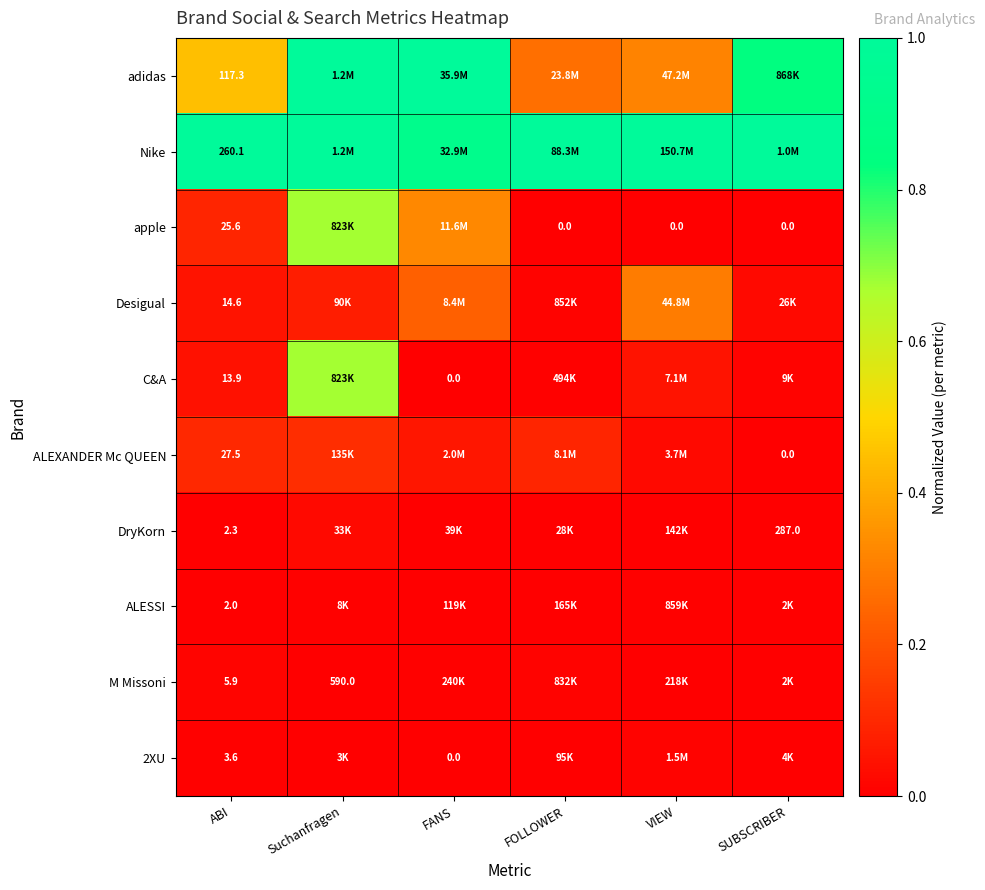

Which label corresponds to the largest value in the chart?

Suchanfragen